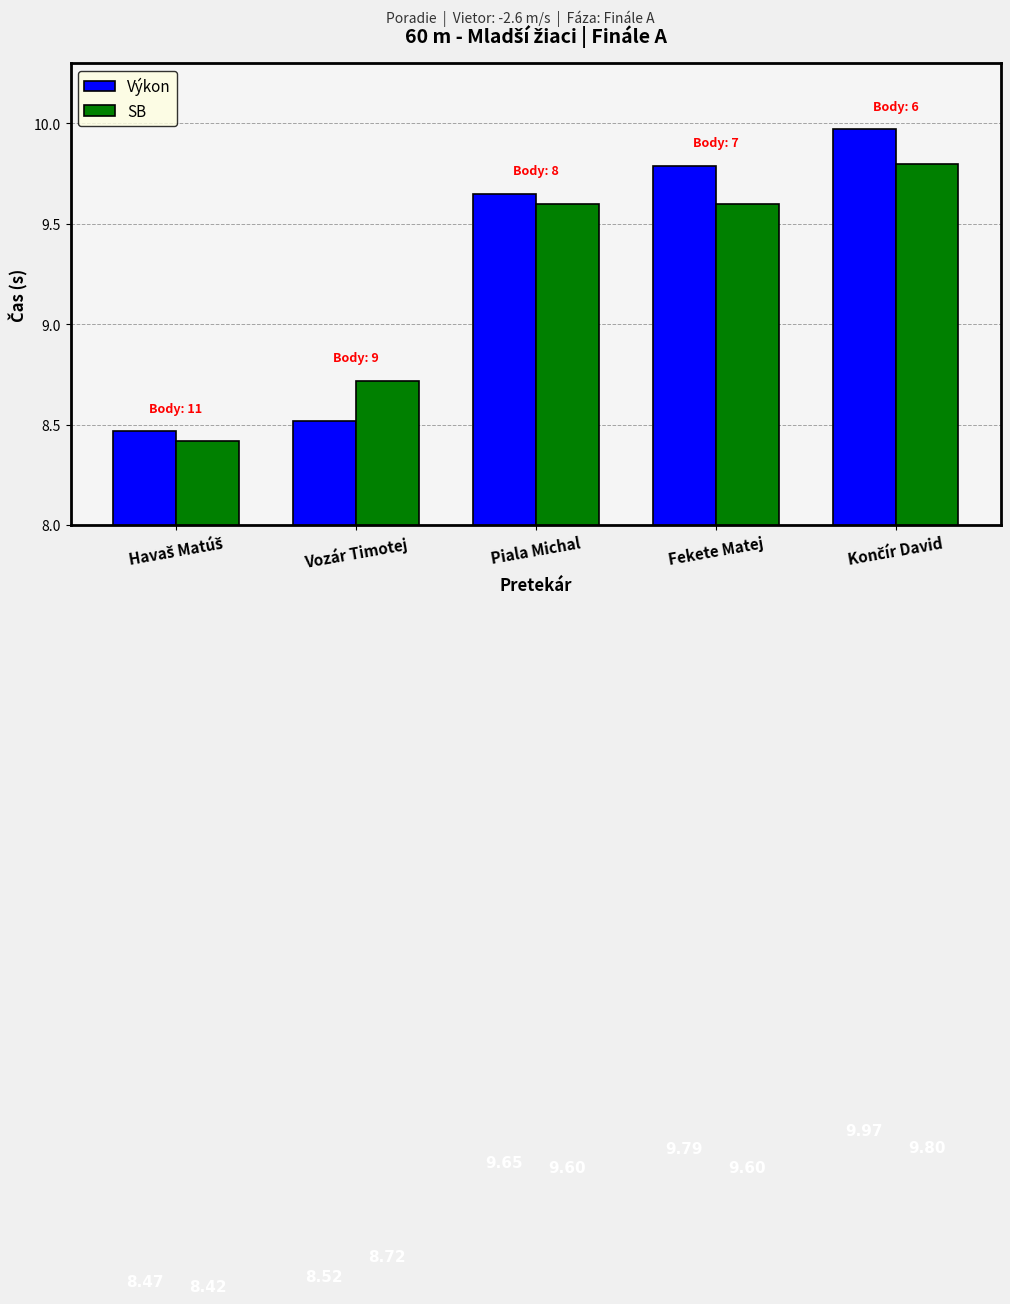

Which series has the largest range (max minus min)?

Výkon